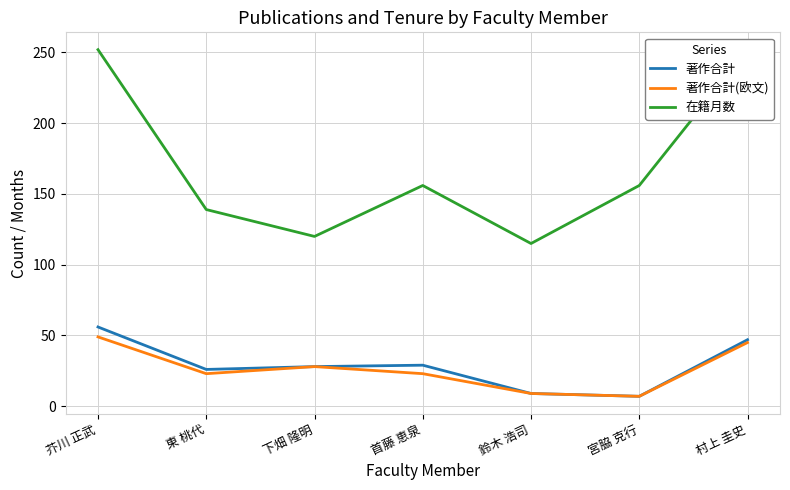

The 在籍月数 series shows 87 at 東 桃代. True or false?

False